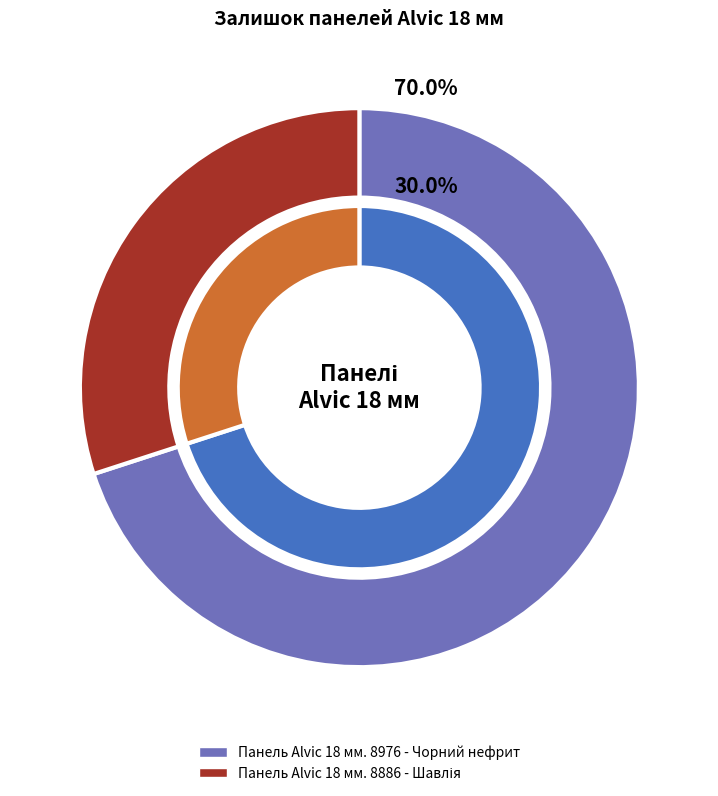

What percentage is NOT represented by Панель Alvic 18 мм. 8886 - Шавлія?

70.0%